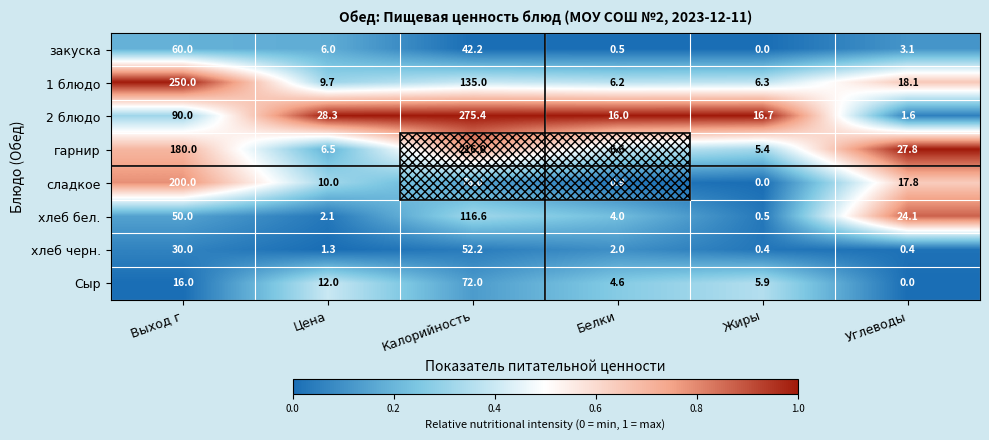

Which series has the largest total across all categories?

гарнир